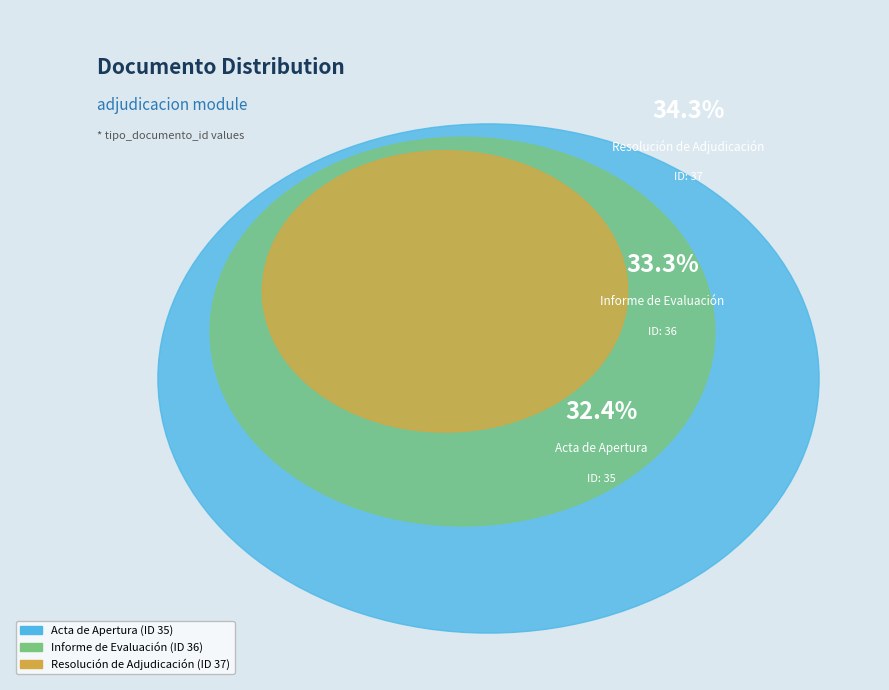

Approximately how many times larger is the value at Informe de Evaluación compared to Resolución de Adjudicación?

1.0